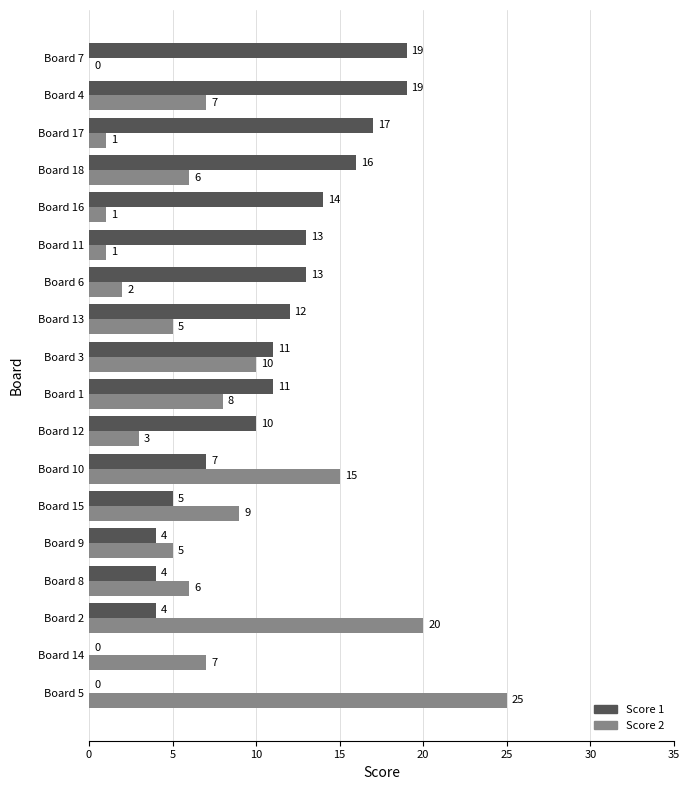

True or false: Score 2 has a value of 2 at Board 18.

False